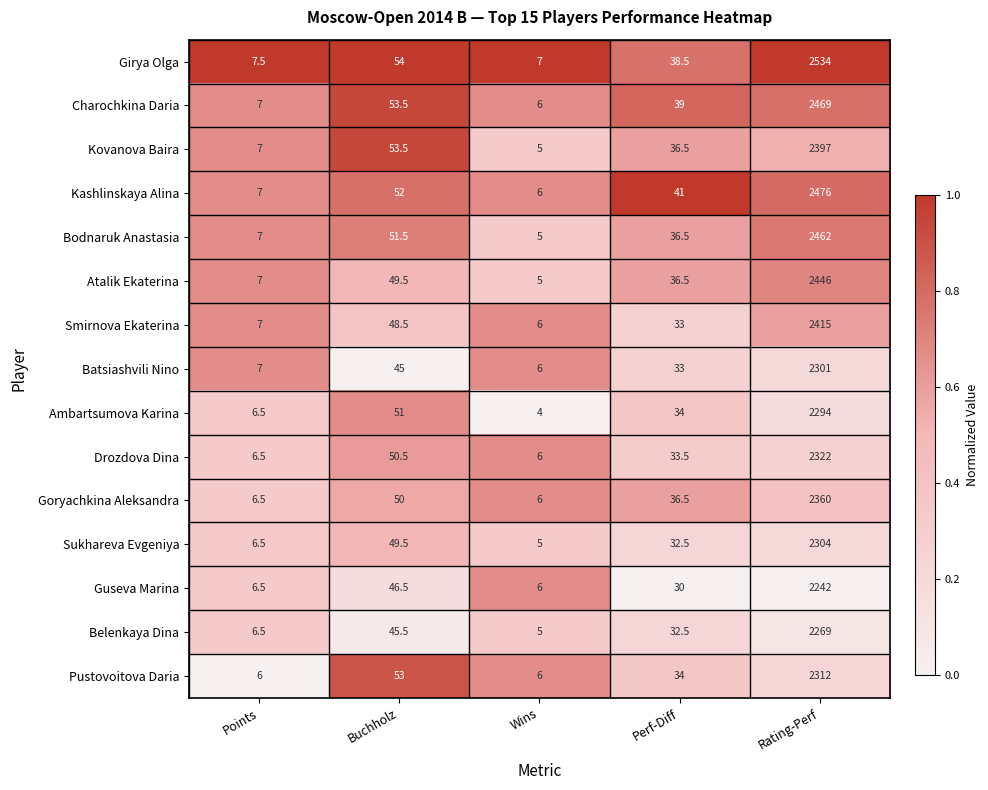

The value of Girya Olga at Rating-Perf is 1334.5. True or false?

False